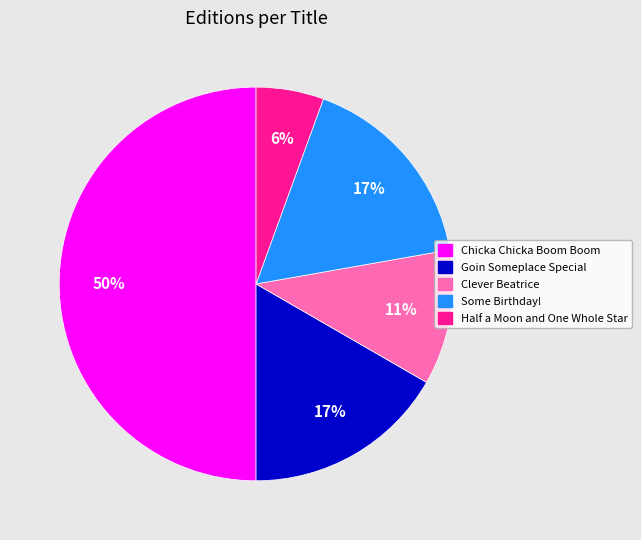

Between Some Birthday! and Chicka Chicka Boom Boom, which is larger?

Chicka Chicka Boom Boom